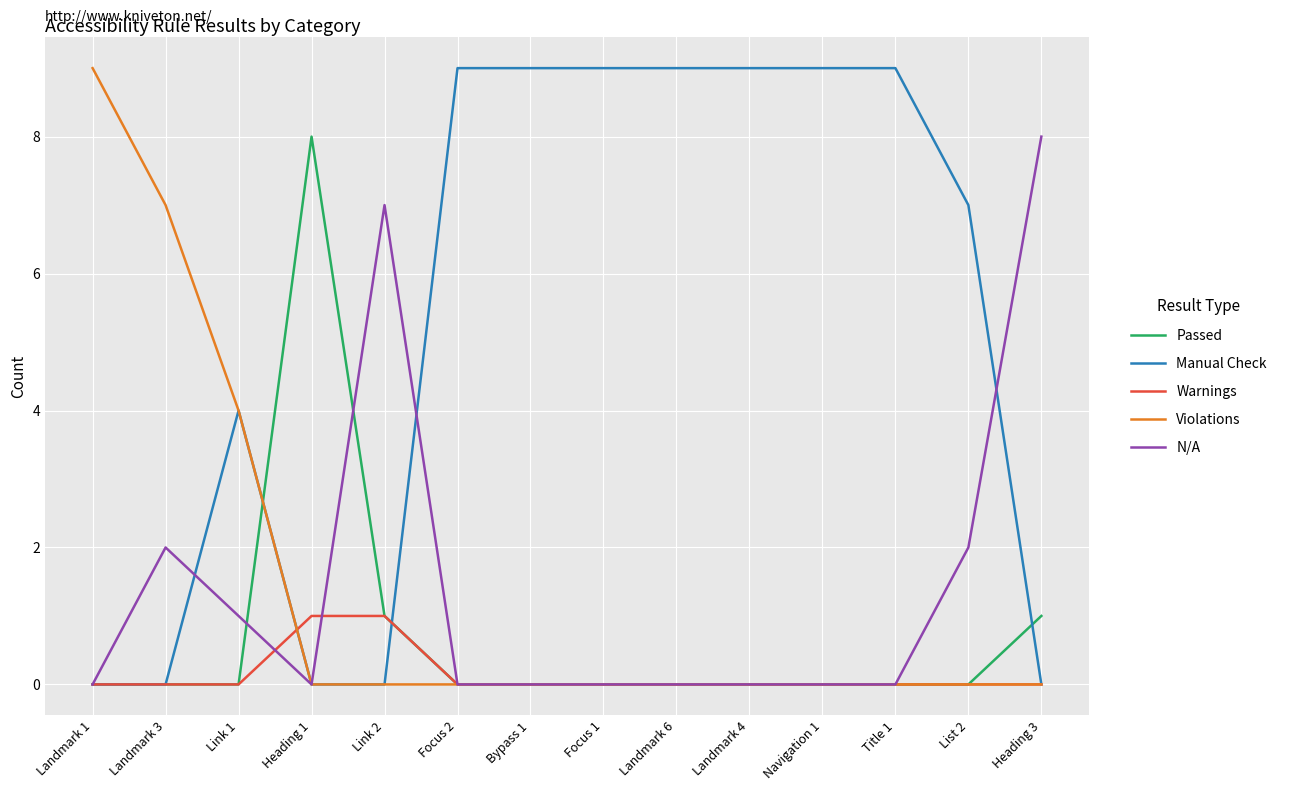

Count the N/A values in the range 0 to 2.

12